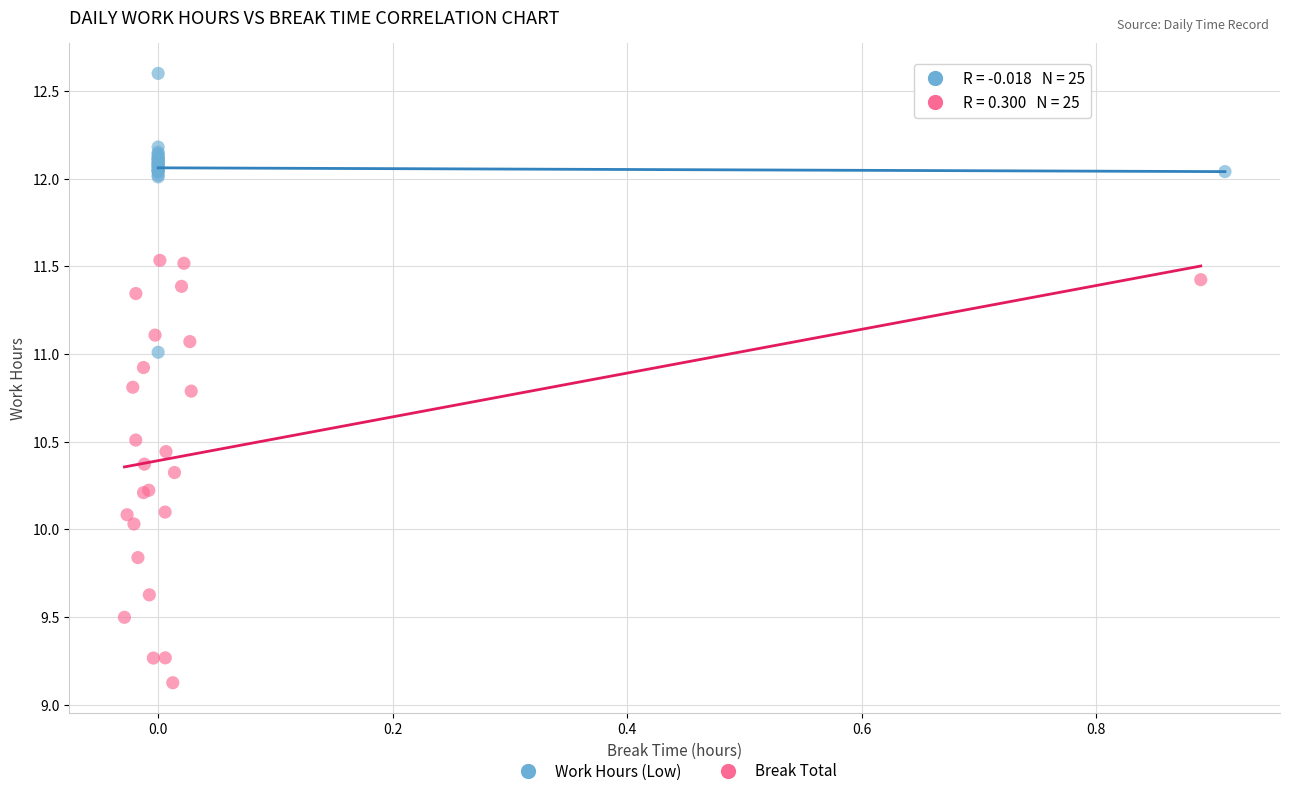

Which series has the widest spread of Y values?

Break Total